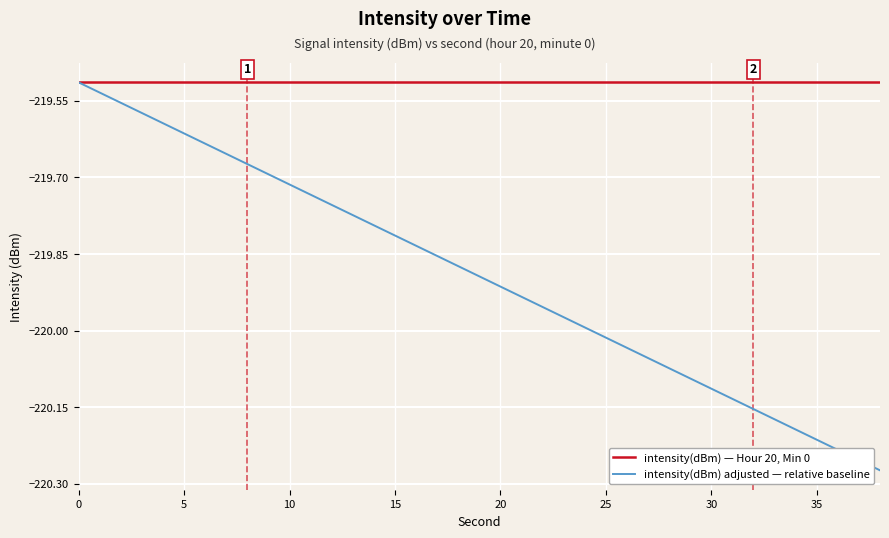

Which series has the widest spread of values?

intensity(dBm) adjusted — relative baseline